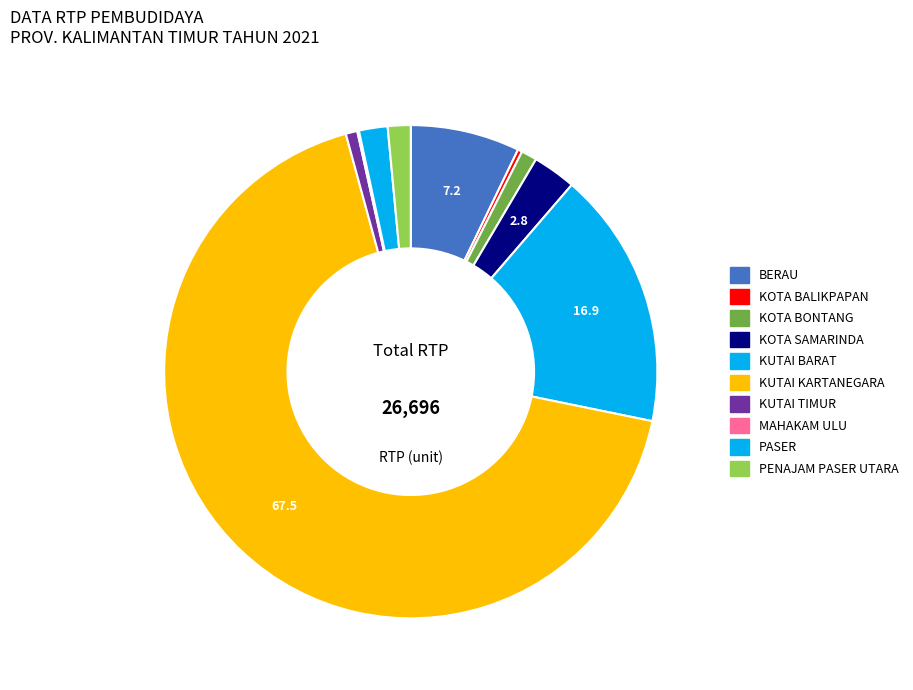

Rank the categories by value from lowest to highest.

MAHAKAM ULU, KOTA BALIKPAPAN, KUTAI TIMUR, KOTA BONTANG, PENAJAM PASER UTARA, PASER, KOTA SAMARINDA, BERAU, KUTAI BARAT, KUTAI KARTANEGARA